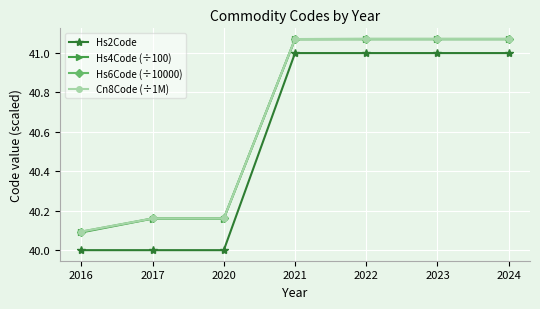

What is the minimum value shown in the chart?

40.0